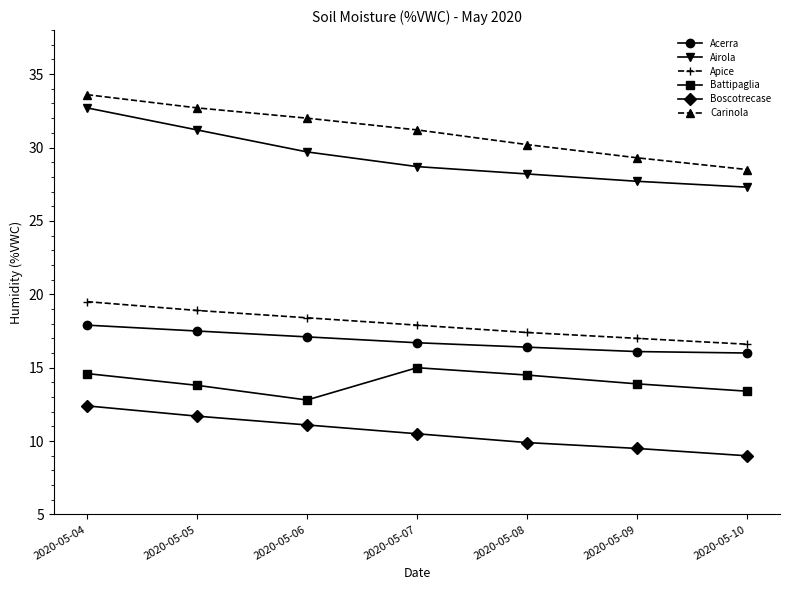

At which category is the sum across all series the highest?

2020-05-04